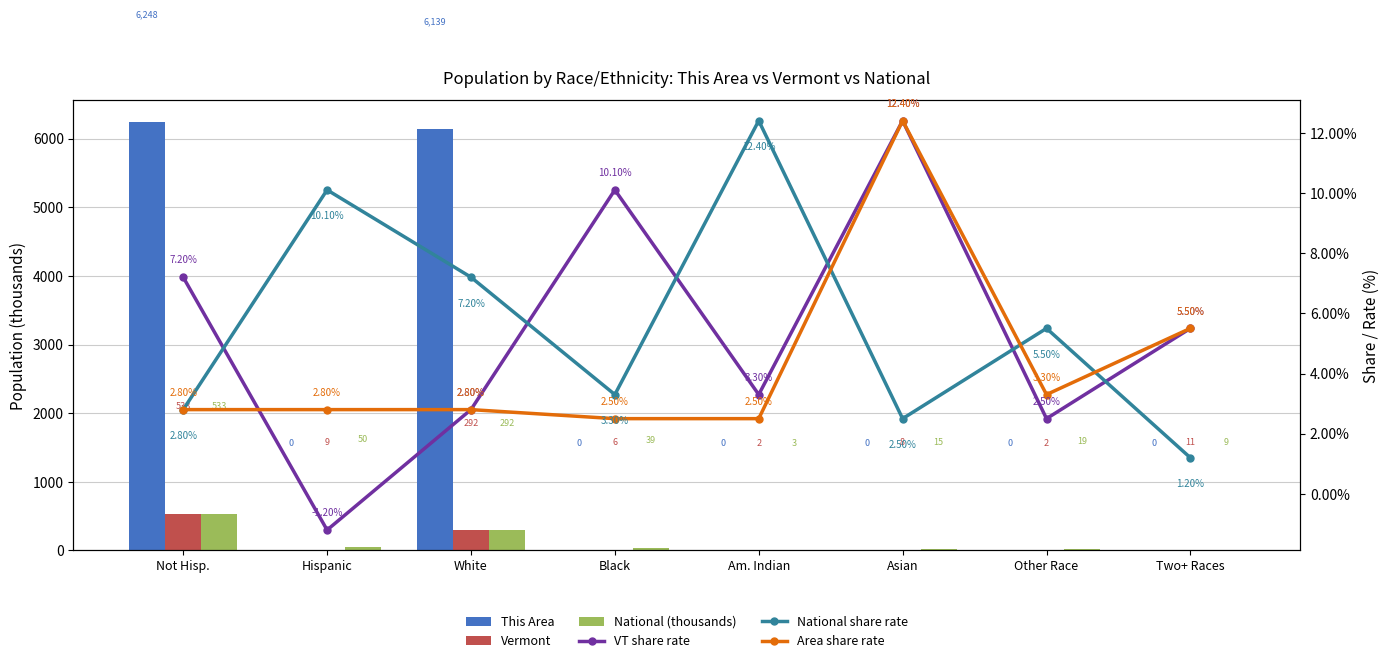

What is the label of the 3rd bar from the left?

White